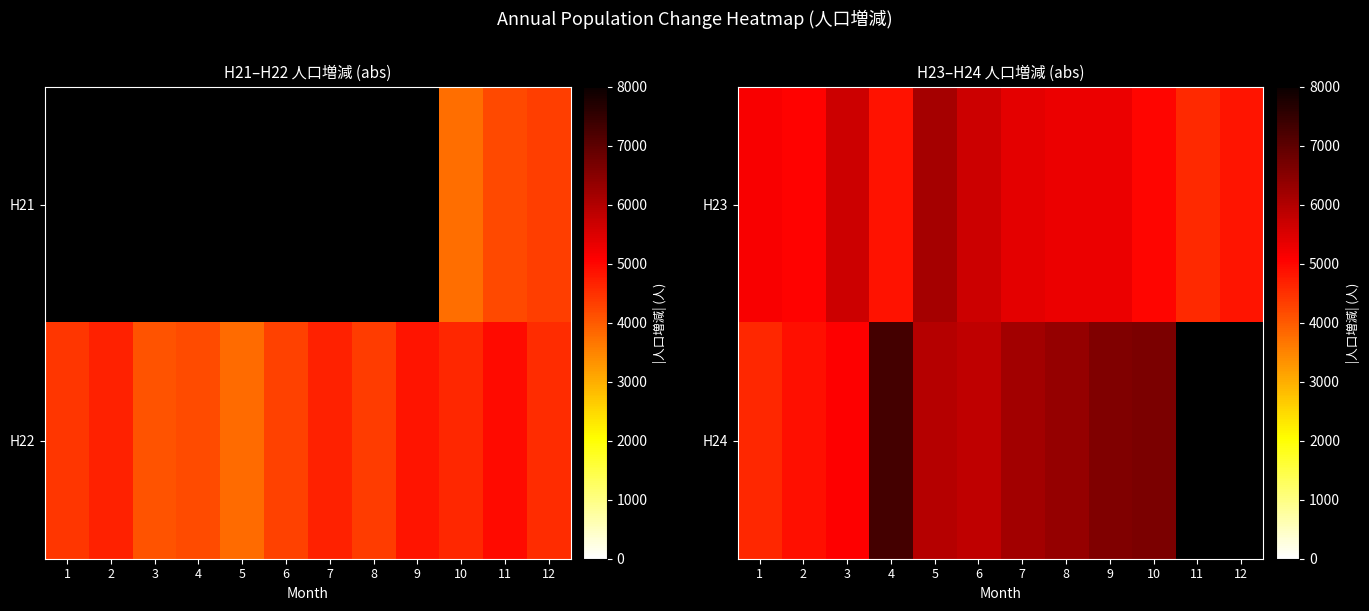

The value of H23 at 4 is 4844.0. True or false?

True